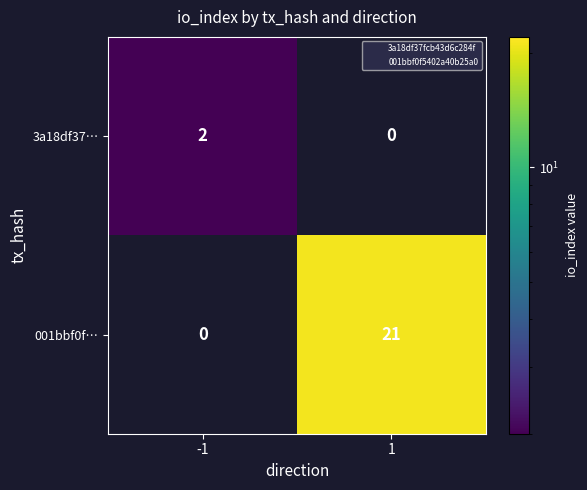

Count the number of categories in the chart.

2